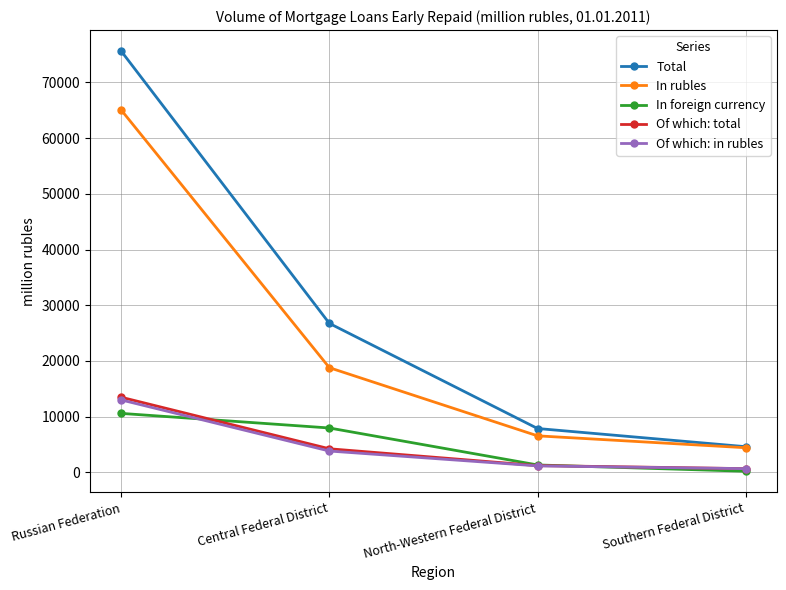

True or false: Of which: total and In rubles cross at least once.

False